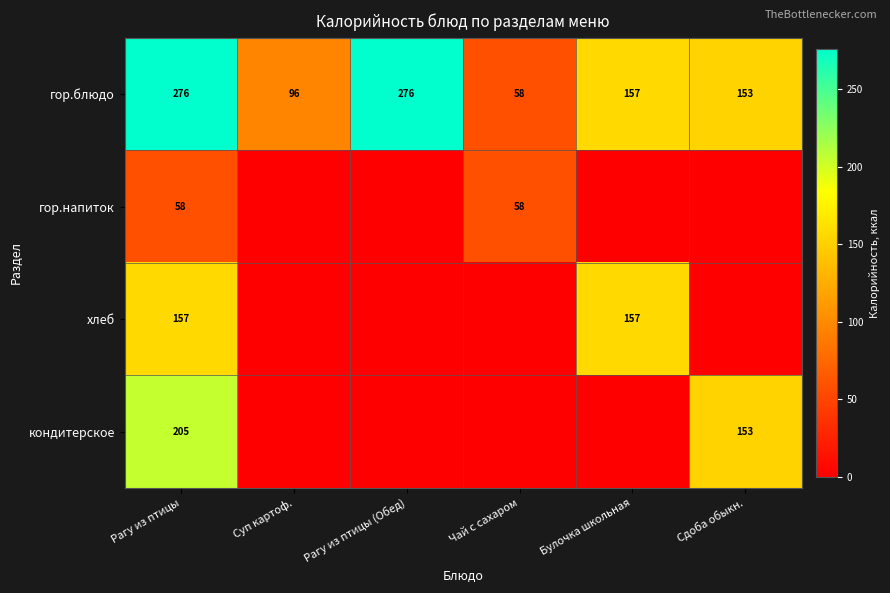

True or false: кондитерское has a value of 205 at Рагу из птицы.

True